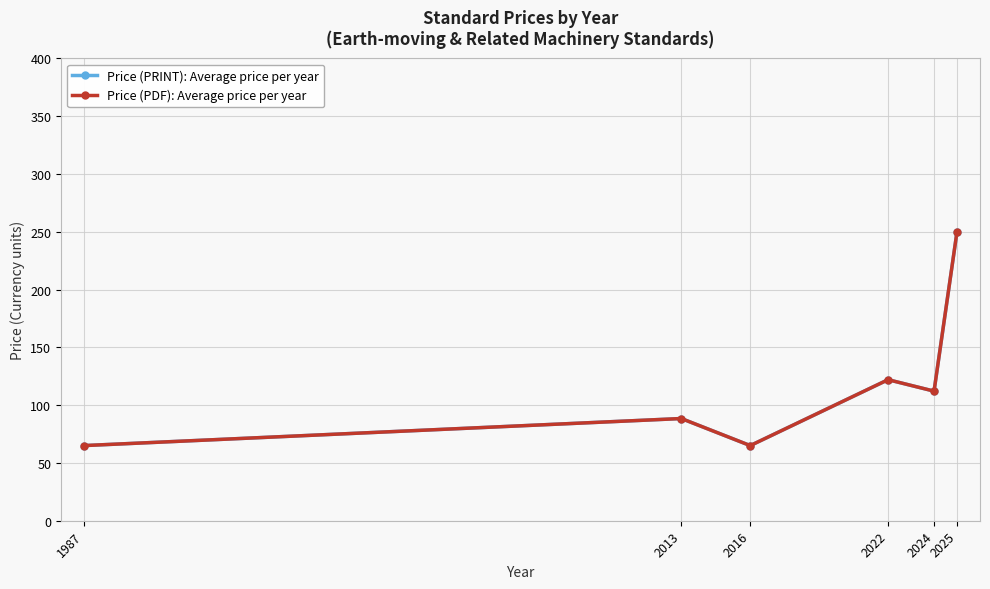

What is the total value across all series at 1987?

130.0